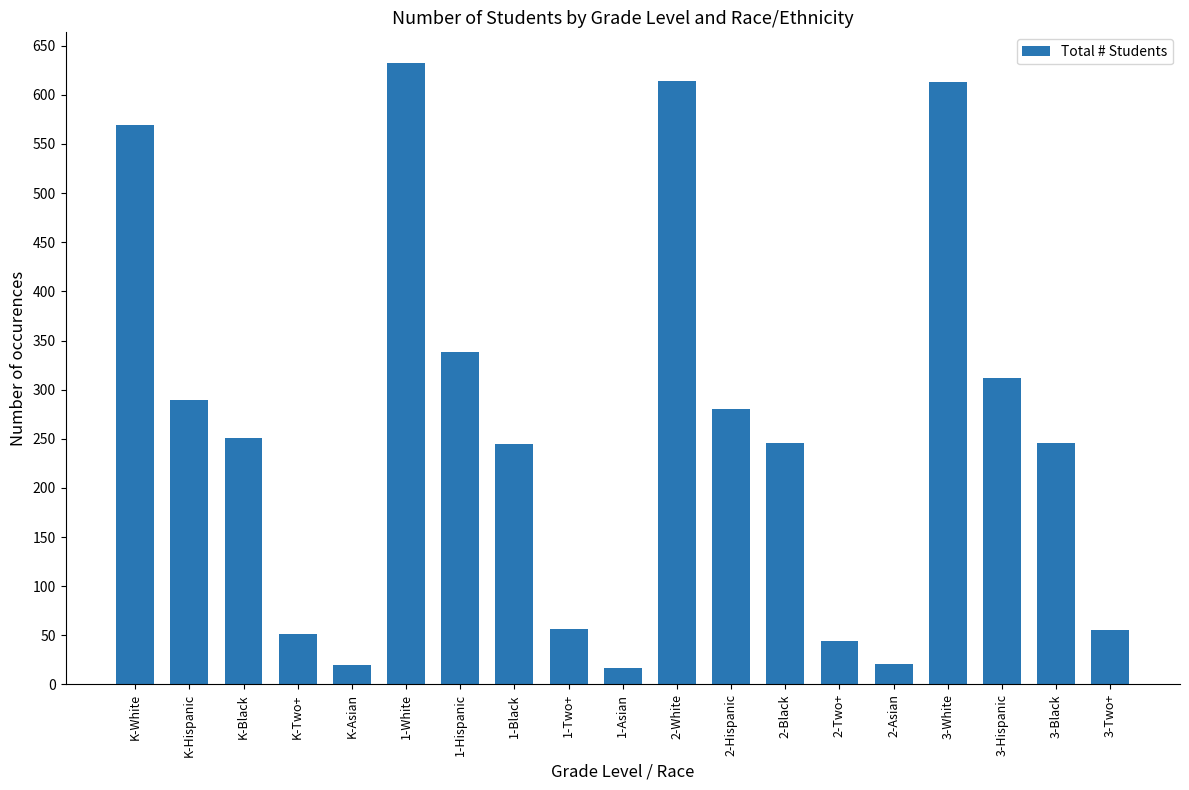

What is the difference between the values at 2-Hispanic and K-Asian?

260